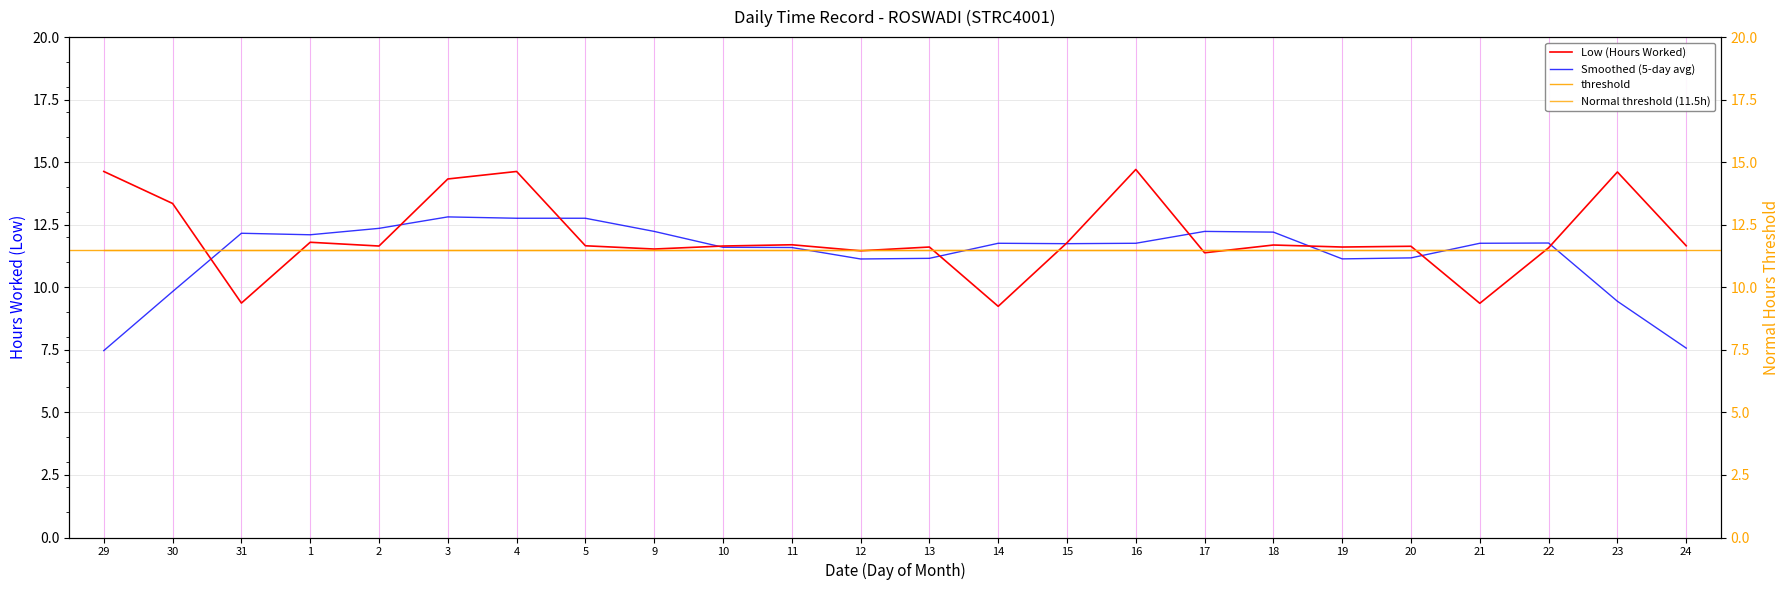

Reading left to right, what are all the values shown in this chart?

14.6	13.3	9.4	11.8	11.7	14.3	14.6	11.7	11.5	11.7	11.7	11.5	11.6	9.2	11.8	14.7	11.4	11.7	11.6	11.6	9.4	11.6	14.6	11.7